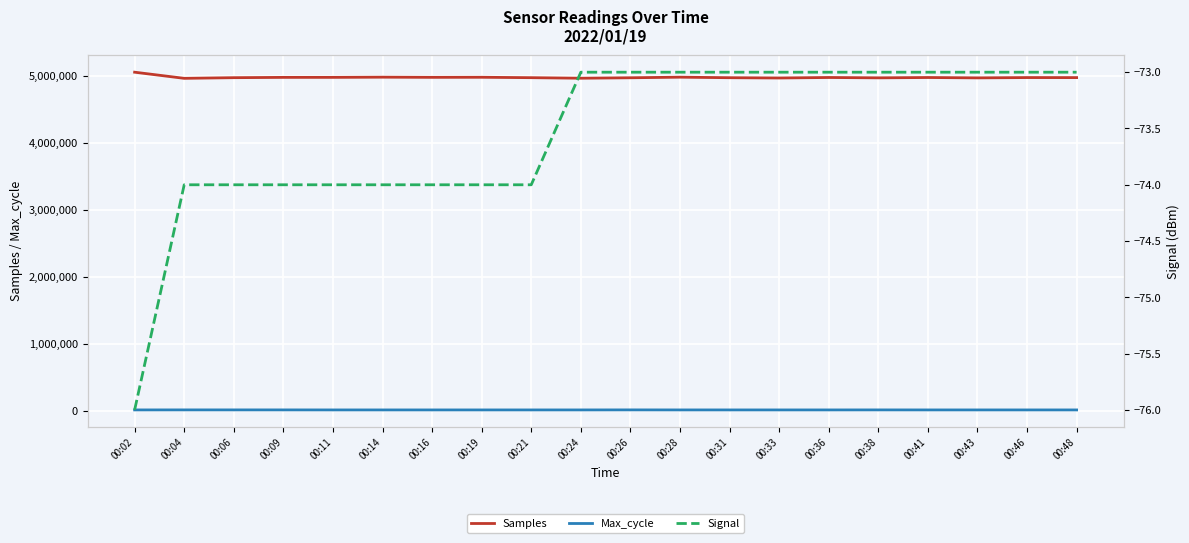

What is the difference between the Max_cycle values at 00:24 and 00:16?

7